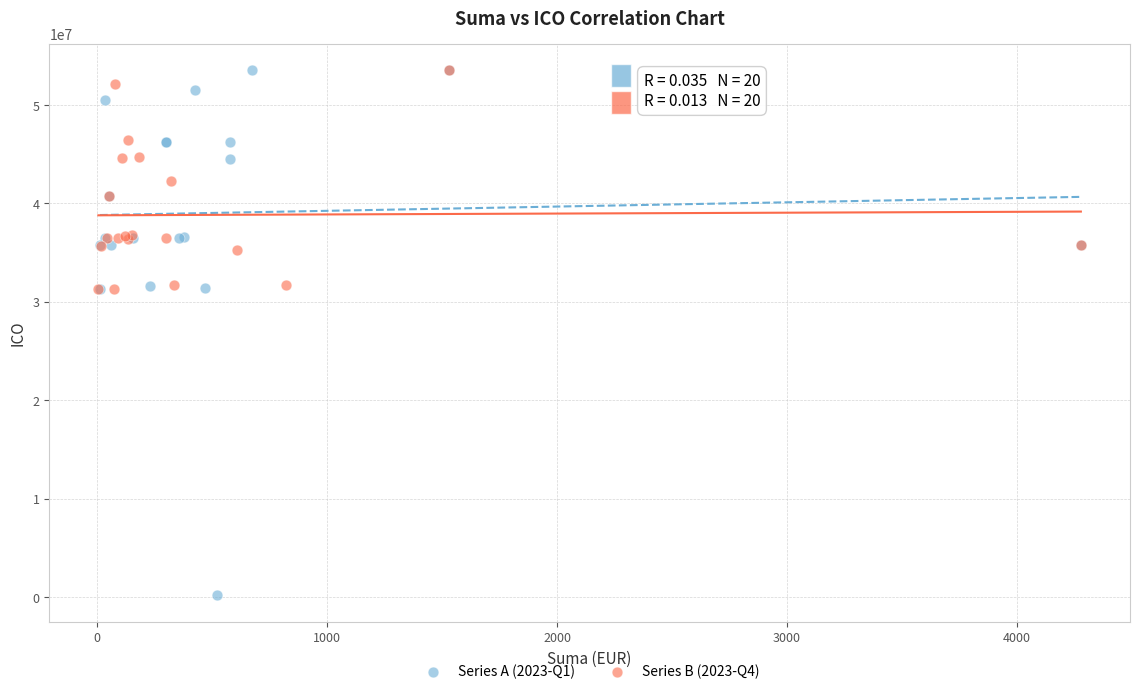

Which series has the widest spread of Y values?

Series A (2023-Q1)